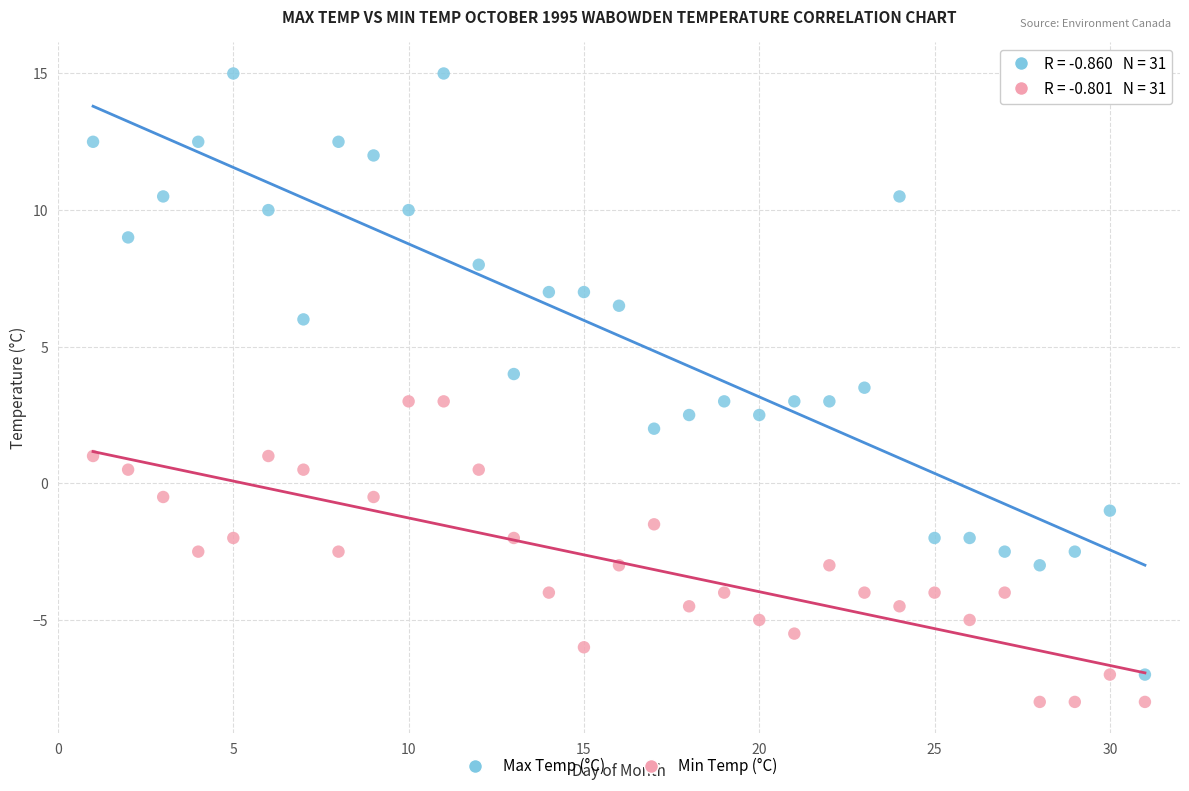

What is the X range (max minus min) for the scatter plot?

30.0